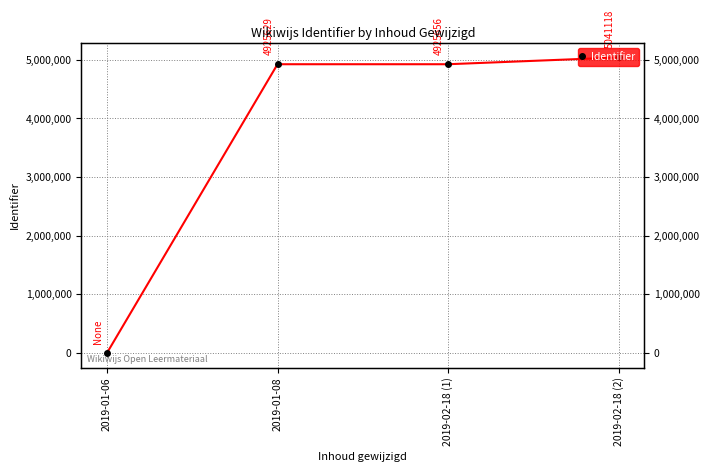

What is the ratio of the value at 2019-01-08 to the value at 2019-02-18 (1)?

1.0